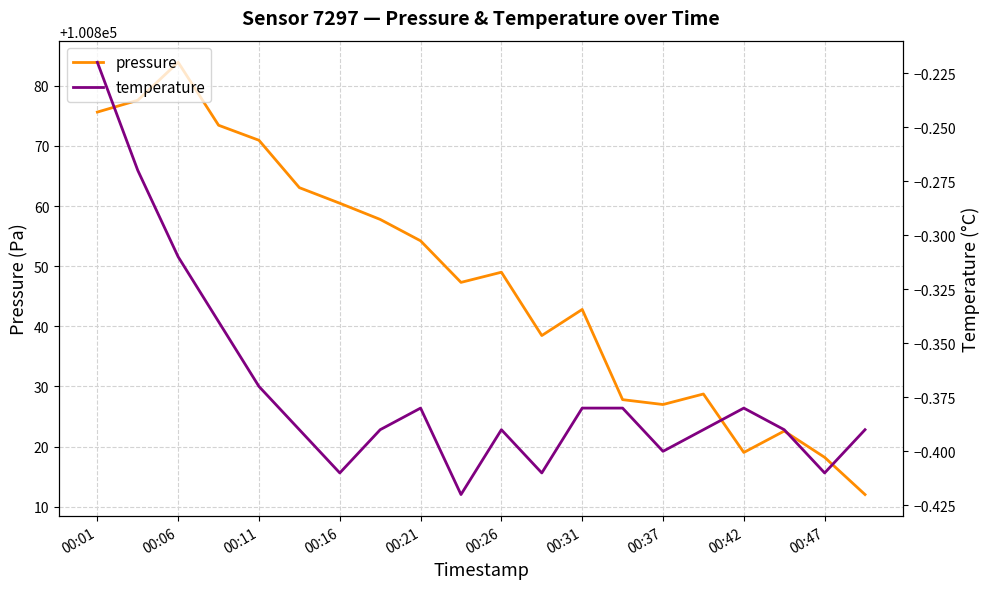

True or false: pressure has a value of 20828.4 at 00:26.

False